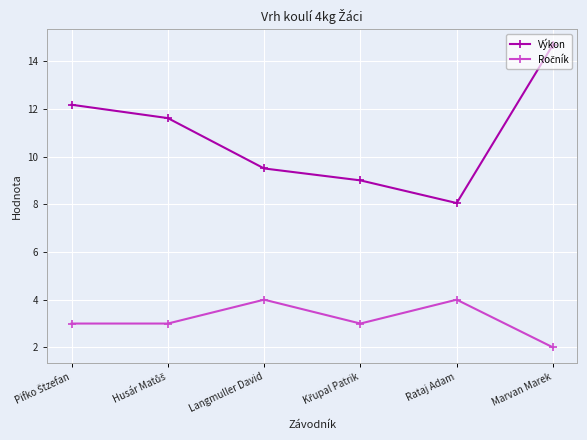

What is the difference between the maximum and minimum values in the Výkon series?

6.6